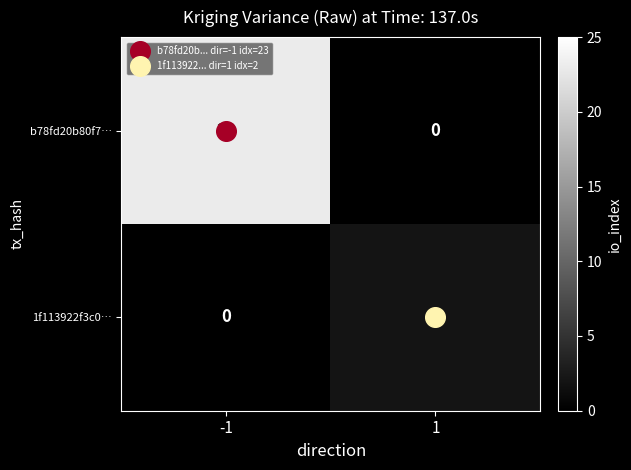

At how many categories does at least one series exceed 10?

1